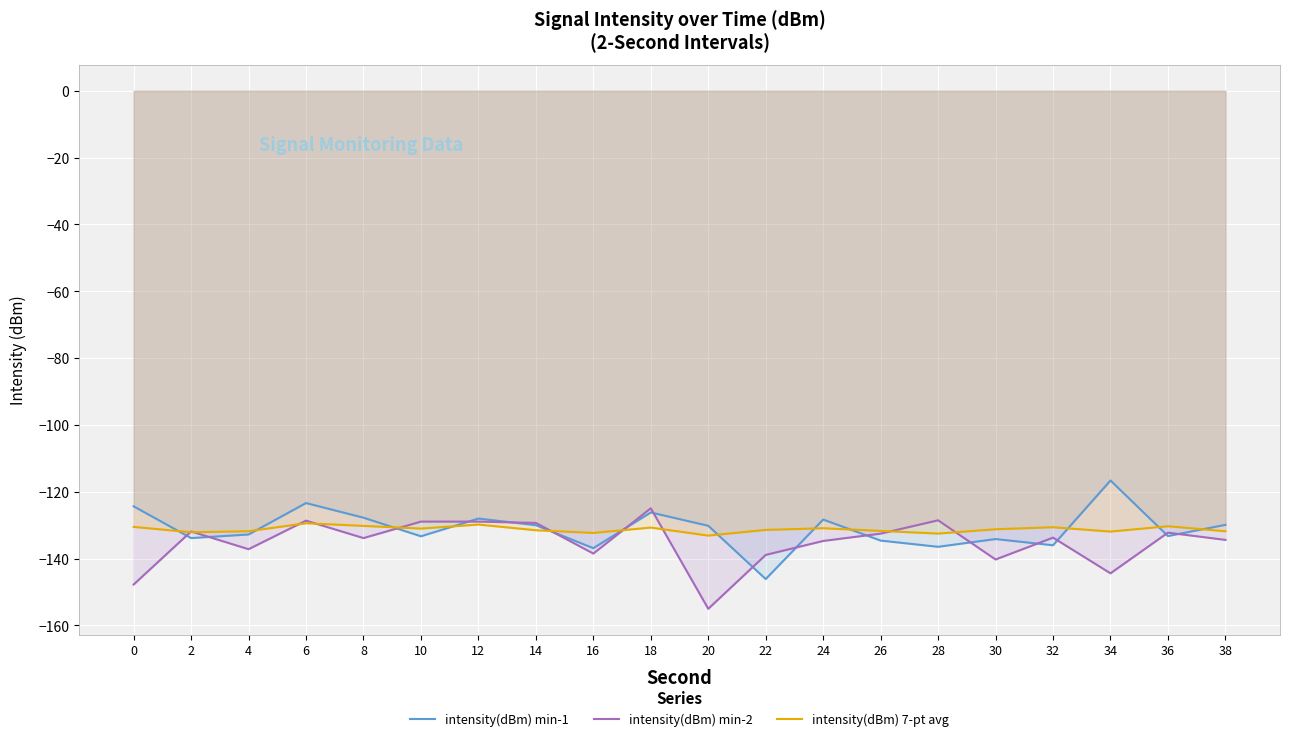

True or false: intensity(dBm) 7-pt avg has more than 2 points higher than both neighbors.

True